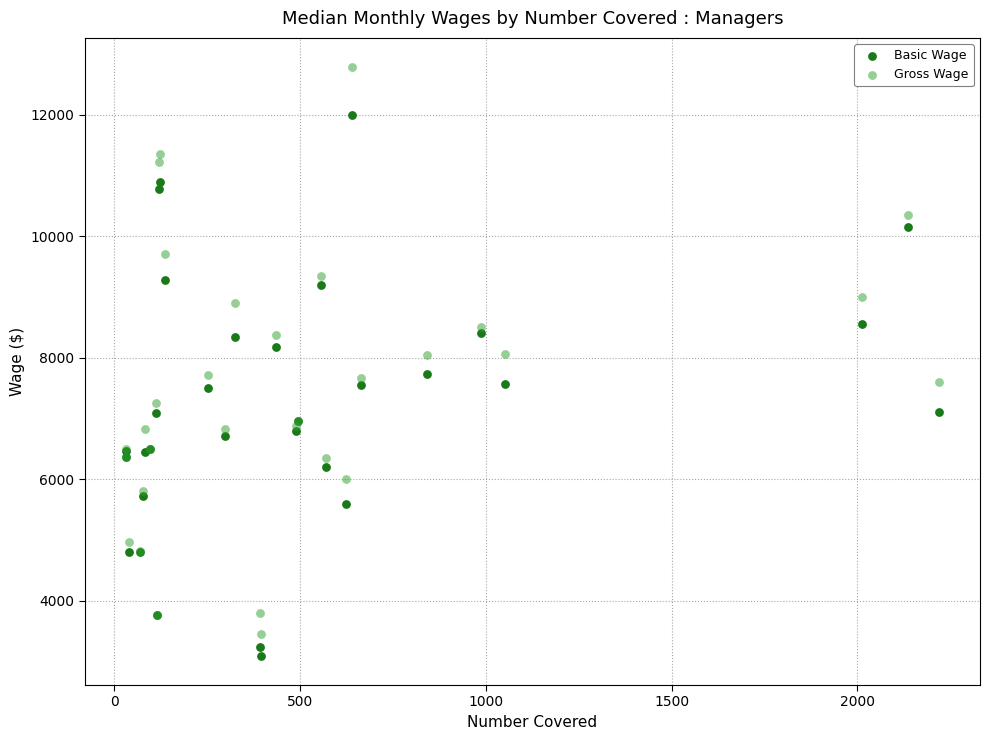

Which series reaches the maximum Y coordinate?

Gross Wage